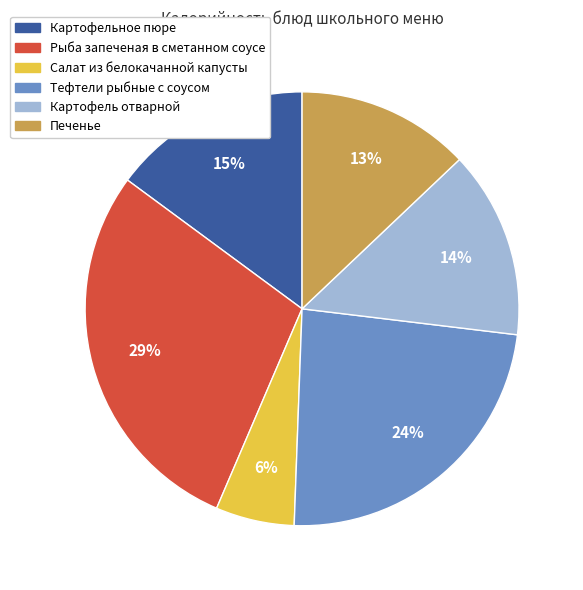

Is there any slice that represents more than half of the pie?

No